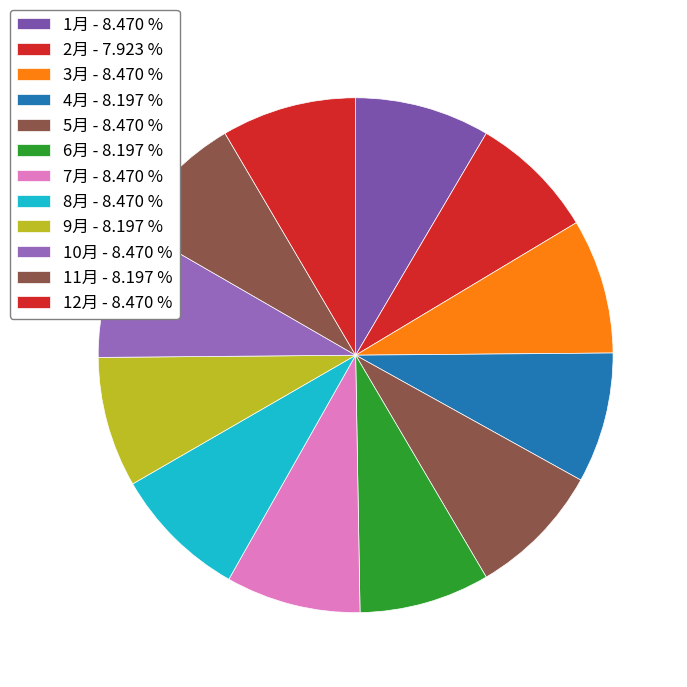

Is it true that 1月 is 1% of the pie?

False